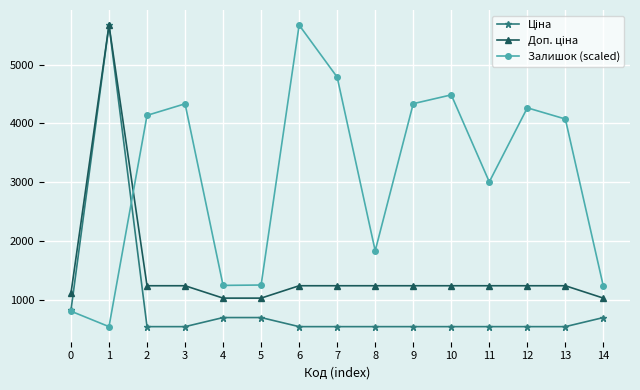

What is the difference between the highest and lowest values at 6?

5134.8